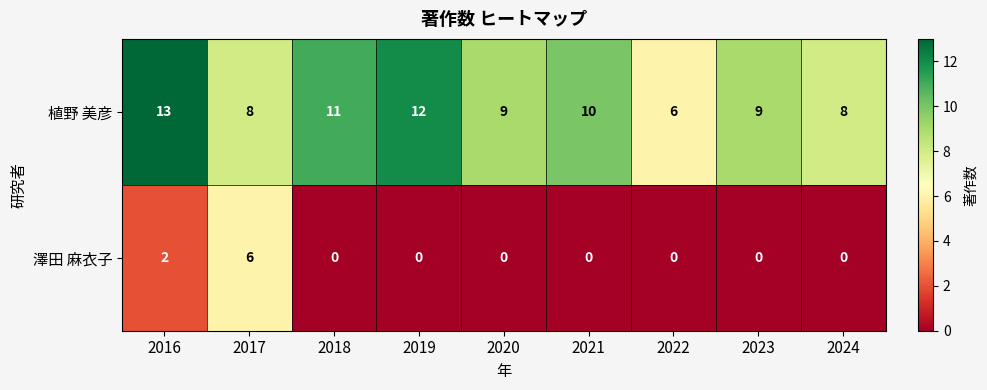

Which series has the largest total across all categories?

植野 美彦